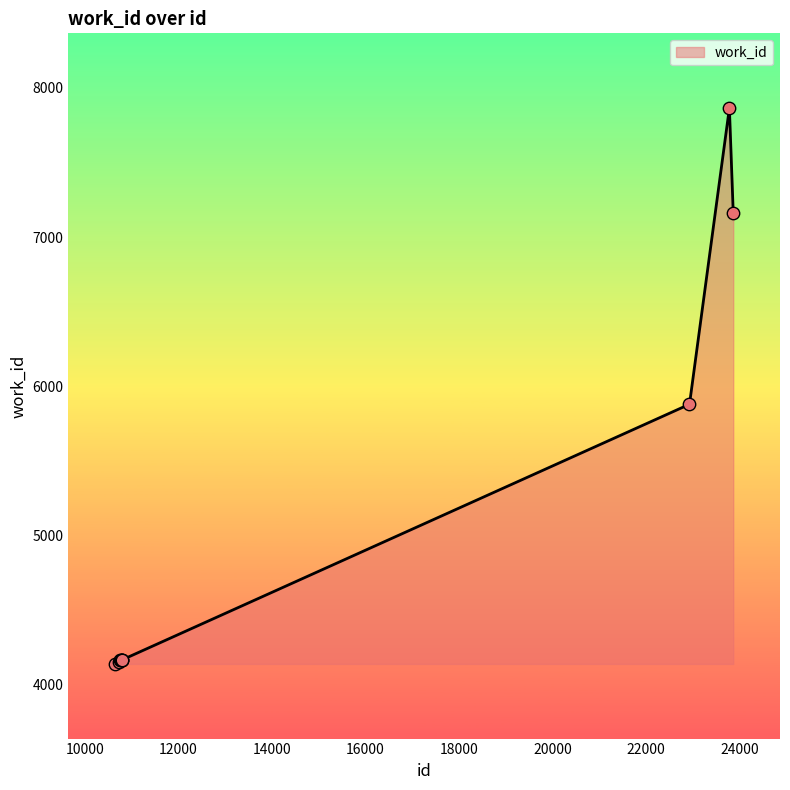

What is the difference between the maximum and minimum values?

3723